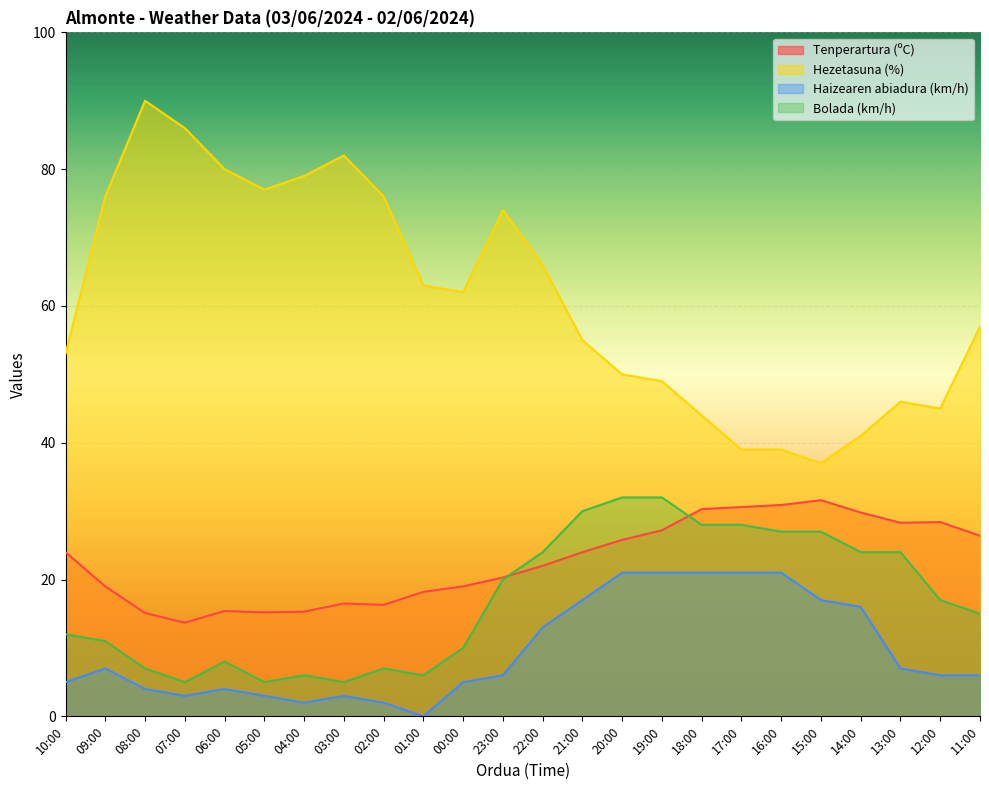

The Tenperartura (ºC) series shows 35.4 at 11:00. True or false?

False